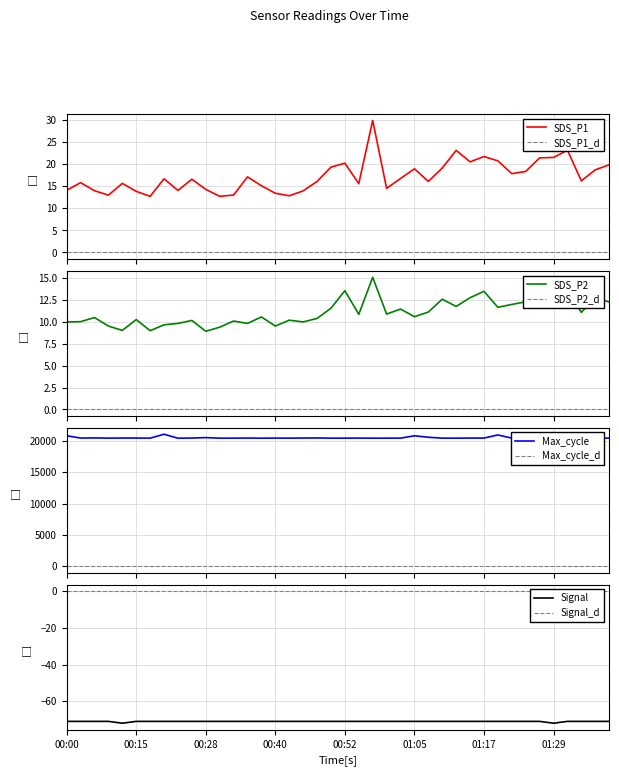

True or false: Signal and SDS_P2 cross at least once.

False